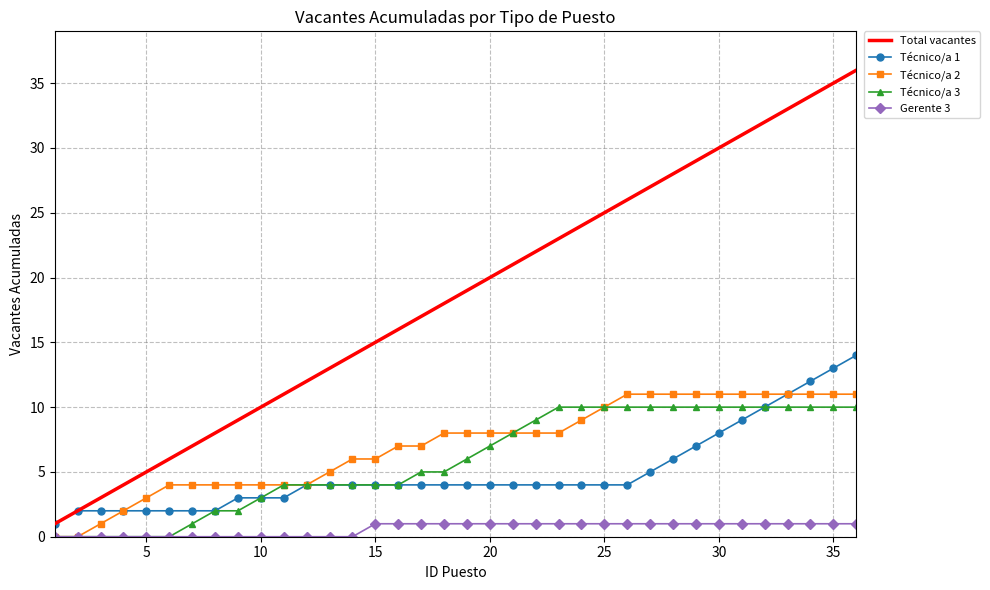

Which series has the largest total across all categories?

Total vacantes